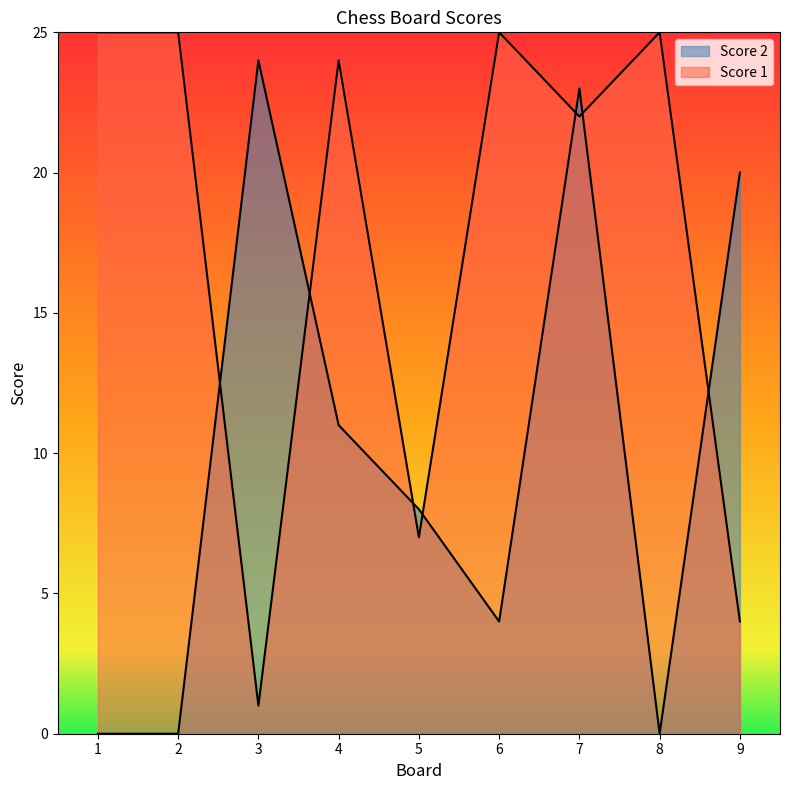

How many series are shown in this chart?

2